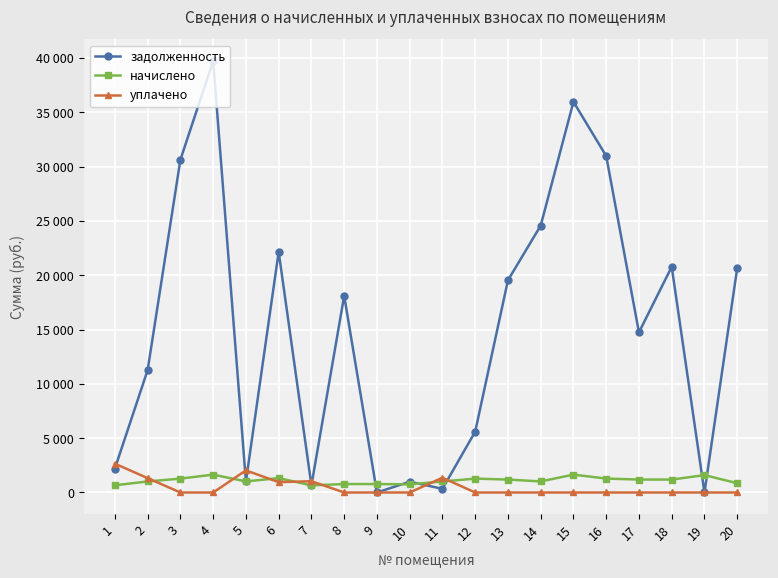

The value of задолженность at 19 is -14563.9. True or false?

False